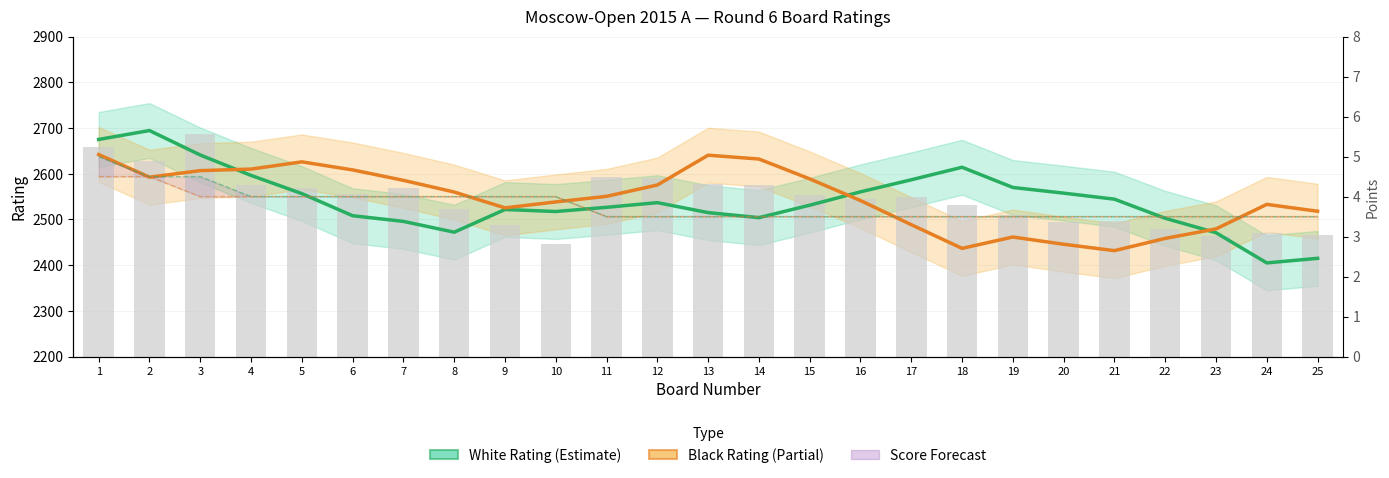

Reading right to left, what are all the values shown in this chart?

White Rating (Estimate): 2415.0	2405.0	2471.0	2502.6	2544.4	2557.6	2570.0	2614.2	2586.8	2560.4	2531.2	2504.0	2515.0	2536.8	2526.6	2517.4	2521.8	2472.2	2495.8	2508.2	2556.6	2596.4	2641.0	2694.5	2675.0
Black Rating (Estimate based on partial data): 2518.0	2533.0	2479.4	2458.6	2431.8	2445.8	2461.6	2436.8	2488.6	2541.4	2588.8	2632.2	2640.6	2575.4	2550.6	2538.4	2525.4	2560.0	2585.6	2608.4	2626.0	2610.2	2606.8	2592.5	2642.0
Average Rating (bar): 266.5	271.5	263.0	279.0	296.0	293.5	309.0	331.0	349.5	344.5	354.5	375.0	376.5	390.0	393.0	246.0	287.5	323.0	368.5	355.5	369.0	375.5	488.0	428.5	458.5
White Score: 3.5	3.5	3.5	3.5	3.5	3.5	3.5	3.5	3.5	3.5	3.5	3.5	3.5	3.5	3.5	4.0	4.0	4.0	4.0	4.0	4.0	4.0	4.5	4.5	5.0
Black Score: 3.5	3.5	3.5	3.5	3.5	3.5	3.5	3.5	3.5	3.5	3.5	3.5	3.5	3.5	3.5	4.0	4.0	4.0	4.0	4.0	4.0	4.0	4.0	4.5	4.5